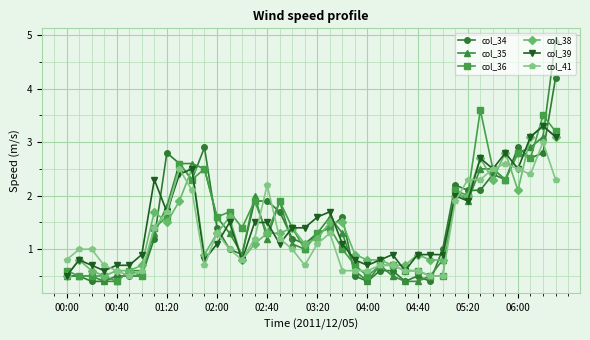

What is the difference between the second highest and minimum values in the col_39 series?

2.6